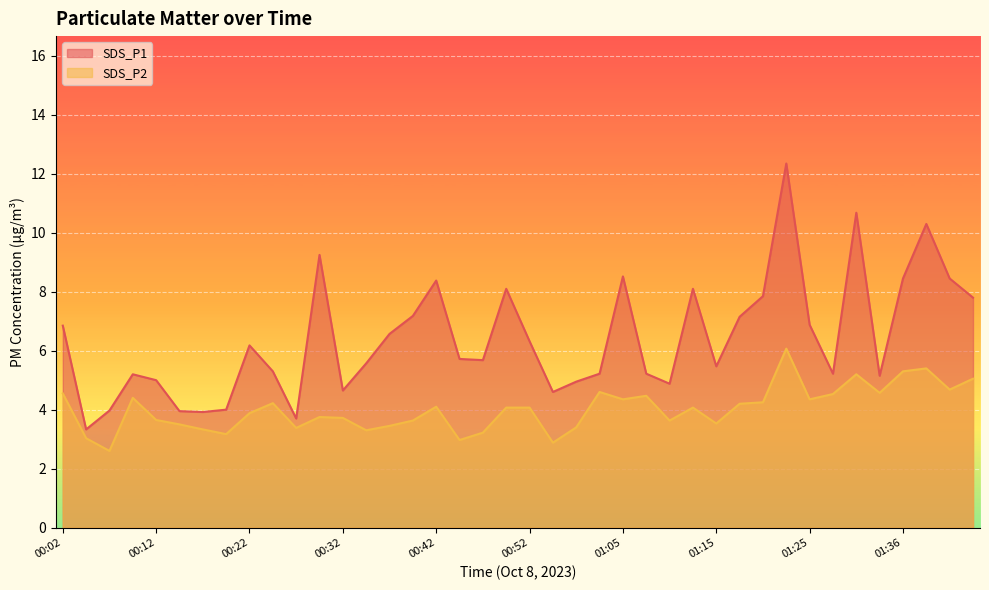

Rank the series at 01:30 from lowest to highest value.

SDS_P2, SDS_P1